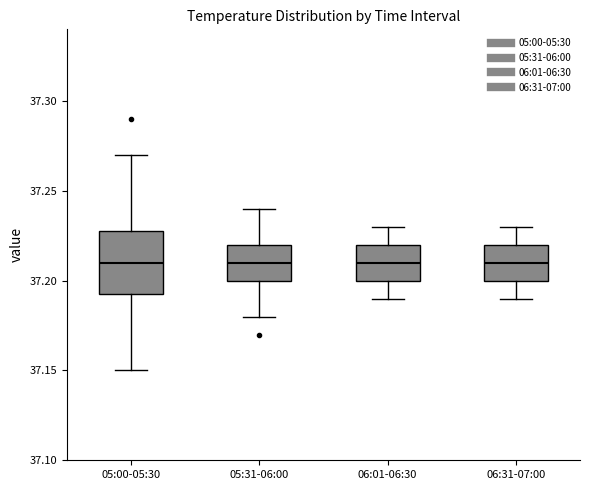

Where is the upper edge of the box for 05:00-05:30 on the y-axis? The values are not printed on the chart, so give them approximately, as read against the axis.

37.230